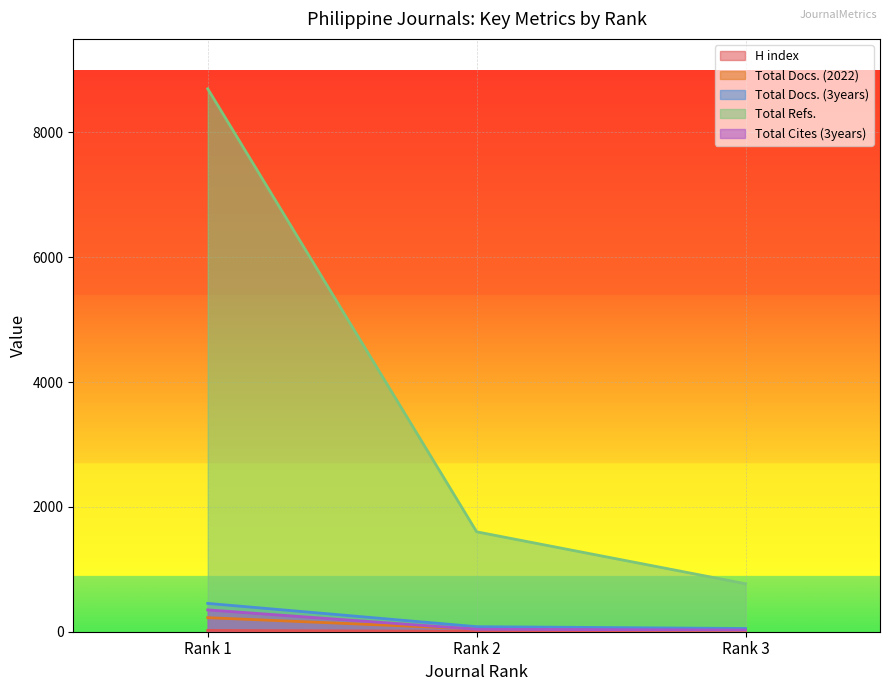

Rank the categories by Total Docs. (3years) value from lowest to highest.

Rank 3, Rank 2, Rank 1